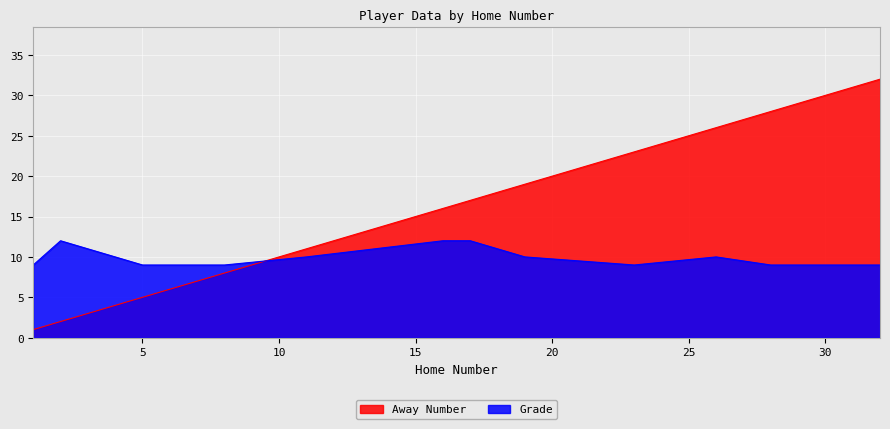

Which series ends up on top after the final intersection of Grade and Away Number?

Away Number